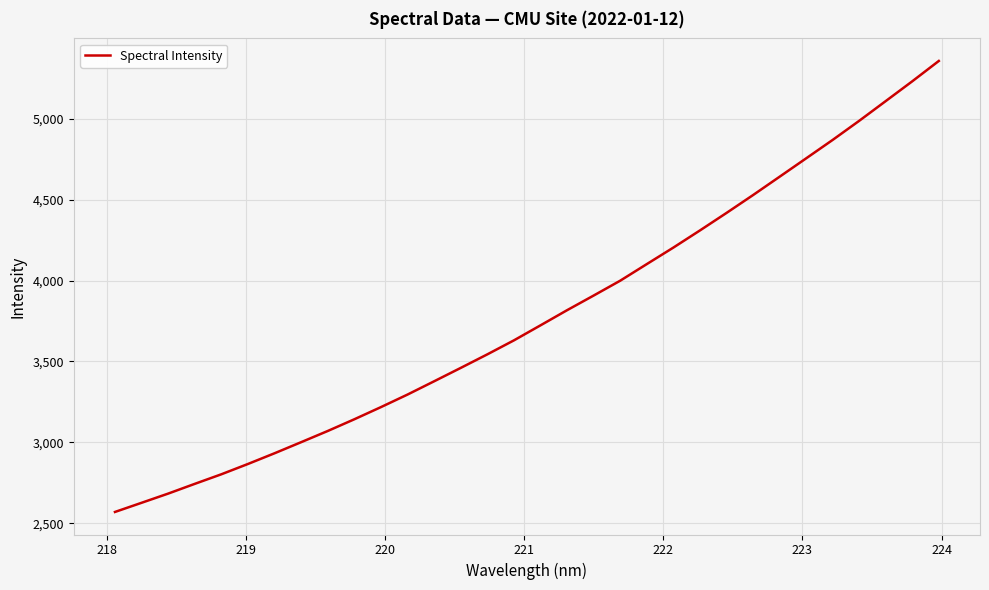

What is the maximum value shown in the chart?

5358.4